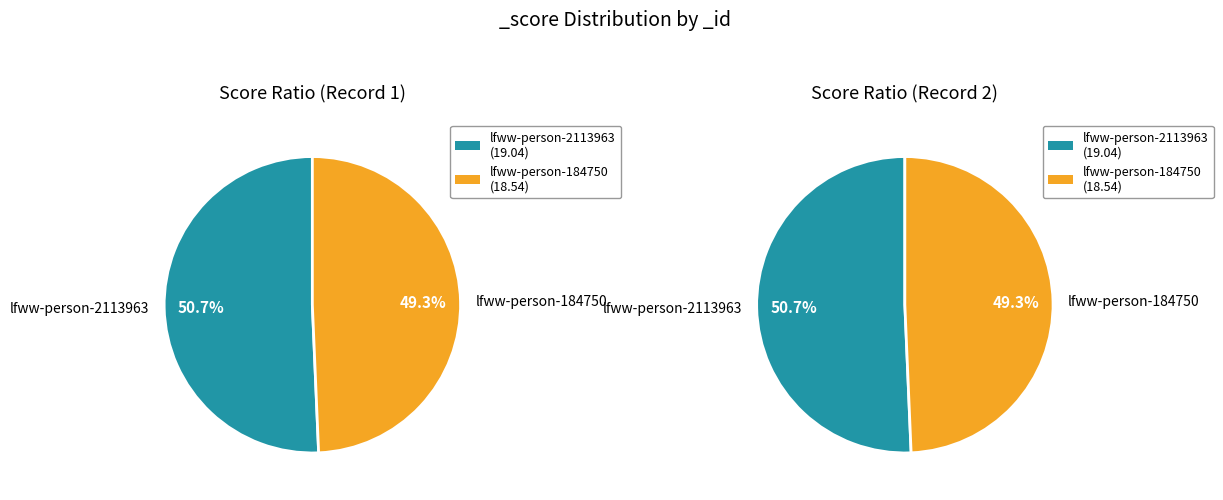

Does lfww-person-184750 account for over 50% of the chart?

No